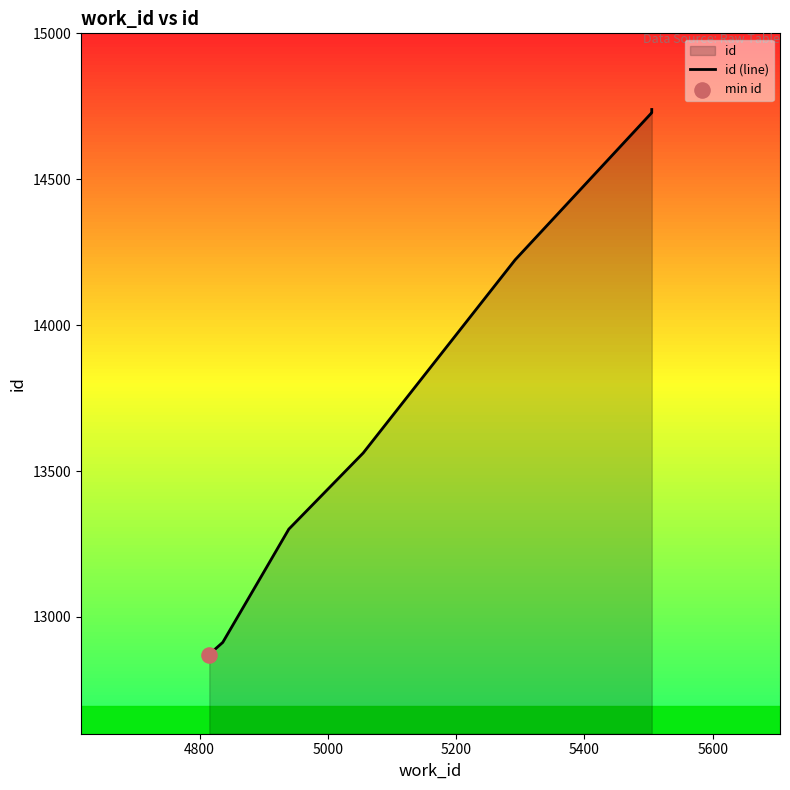

Which has a higher value, 5600 or 5200?

5600